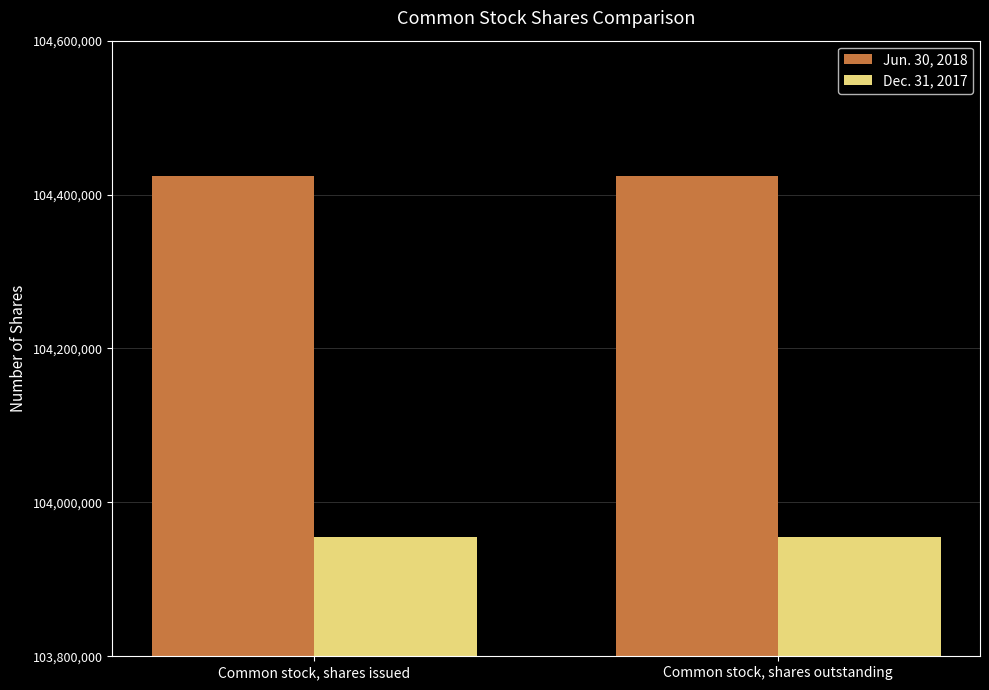

What is the total value across all series at Common stock, shares outstanding?

208379639